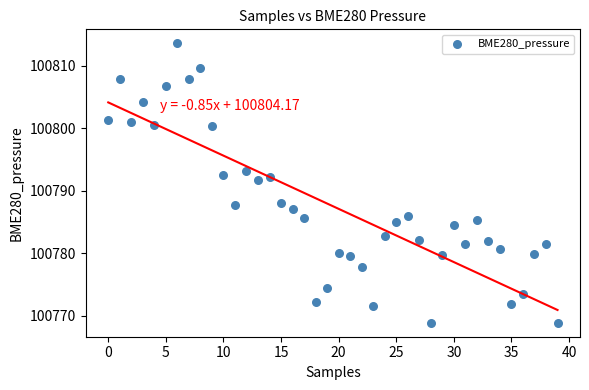

What Y value in the scatter plot is closest to 100791?

100791.8